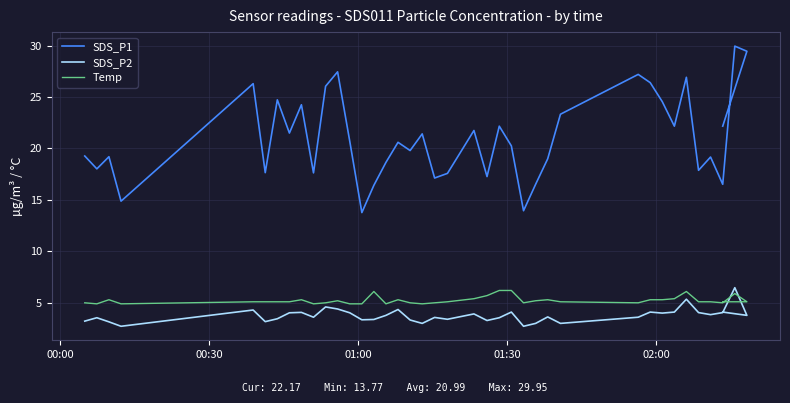

True or false: SDS_P2 and Temp cross at least once.

True